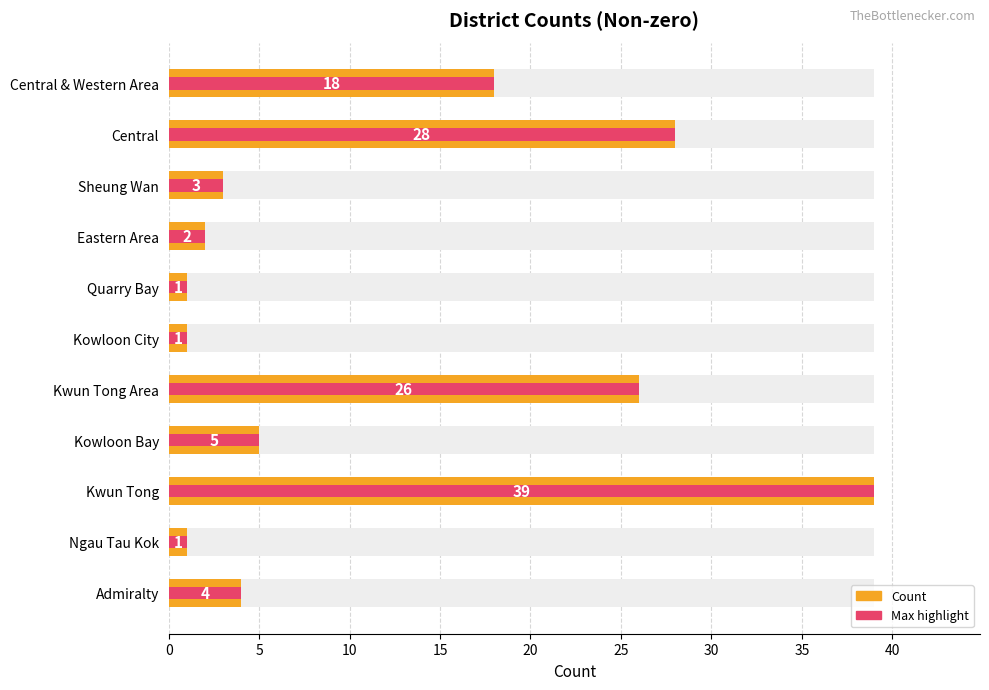

What is the difference between the second highest and minimum values?

27